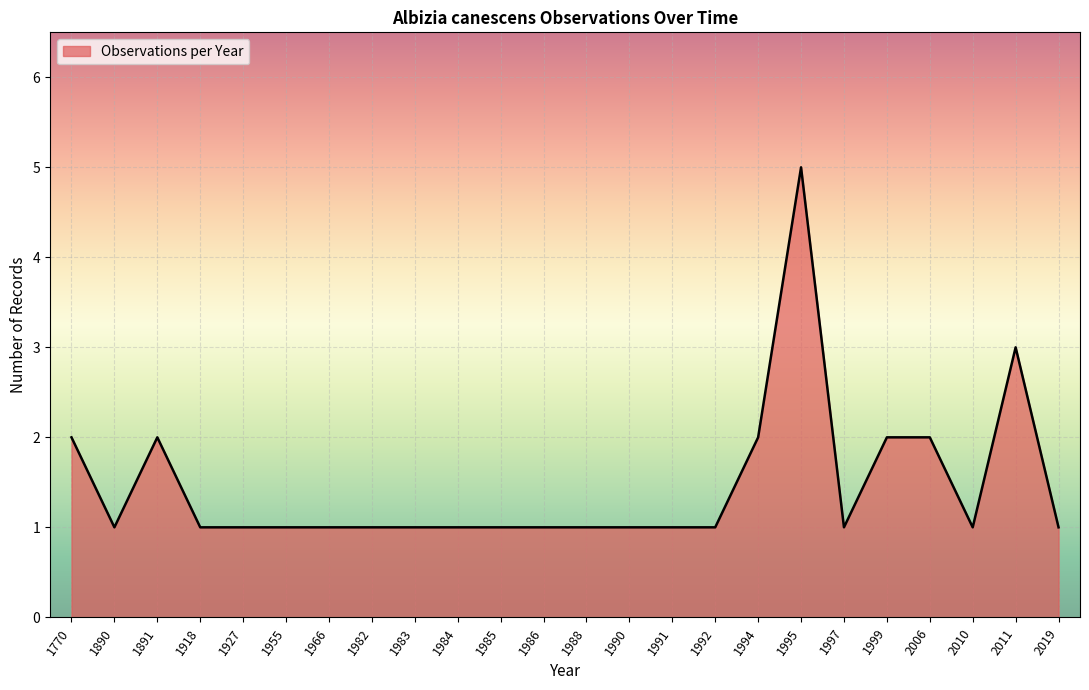

Where is the data nearest to the value 3?

2011